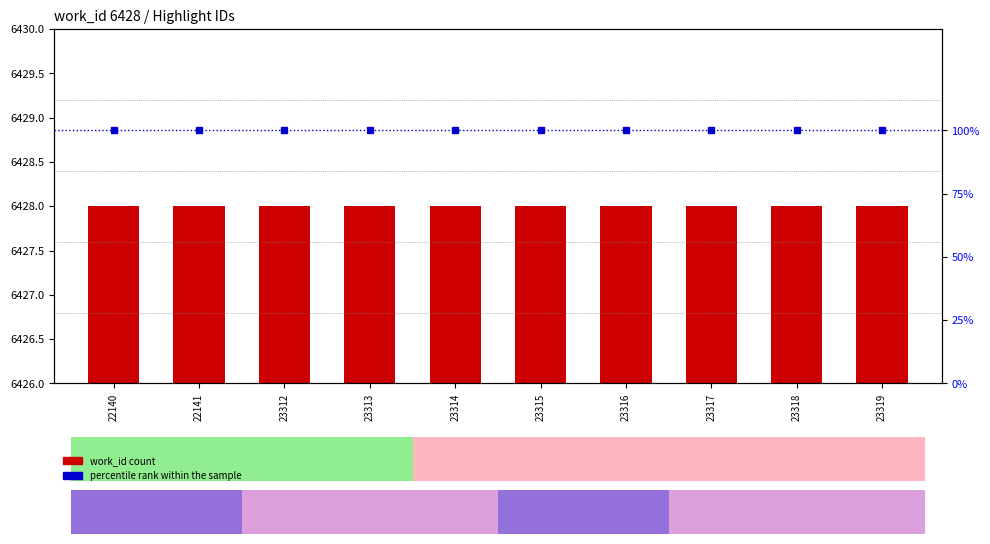

At which category is the sum across all series the highest?

22140